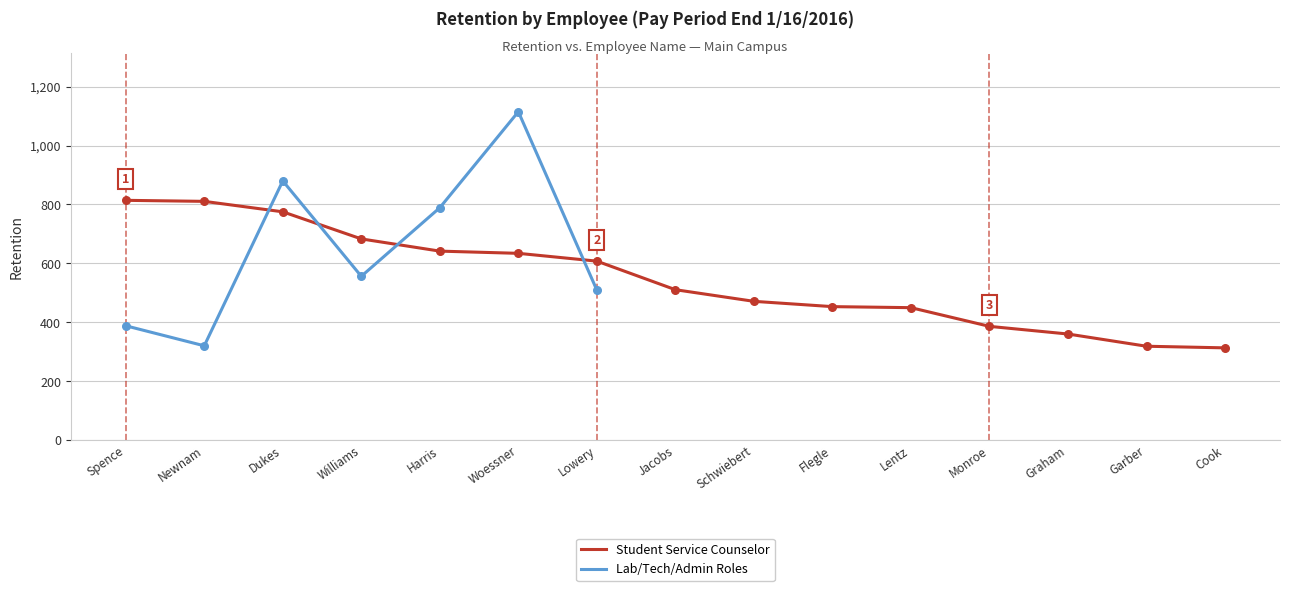

Which series has the largest Y range (max minus min)?

Lab/Tech/Admin Roles